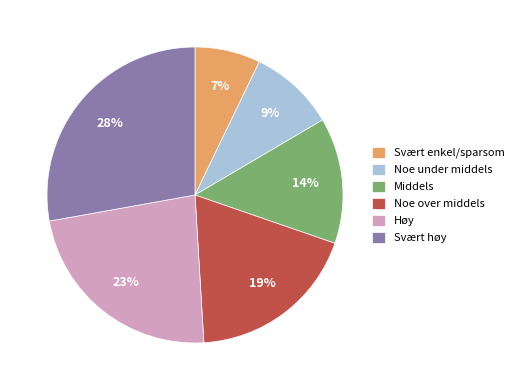

Which category has the smallest portion of the pie?

Svært enkel/sparsom